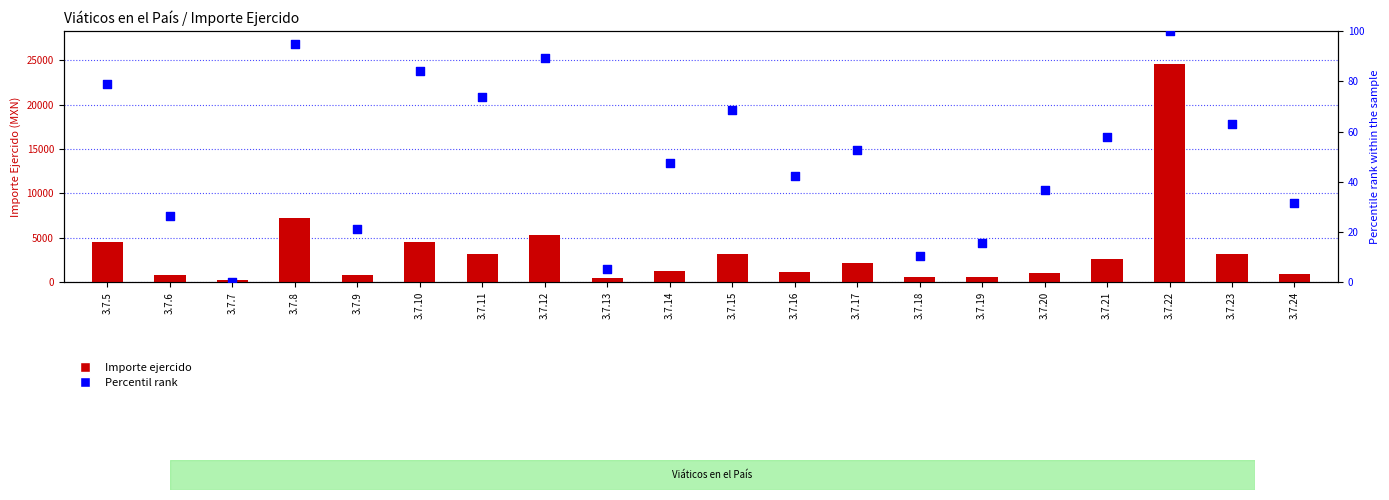

At which category is the sum across all series the highest?

3.7.22